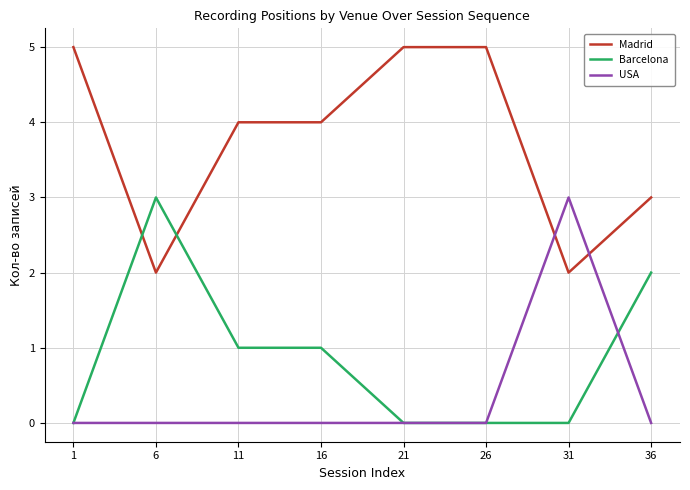

Which category has the highest value in the Barcelona series?

6